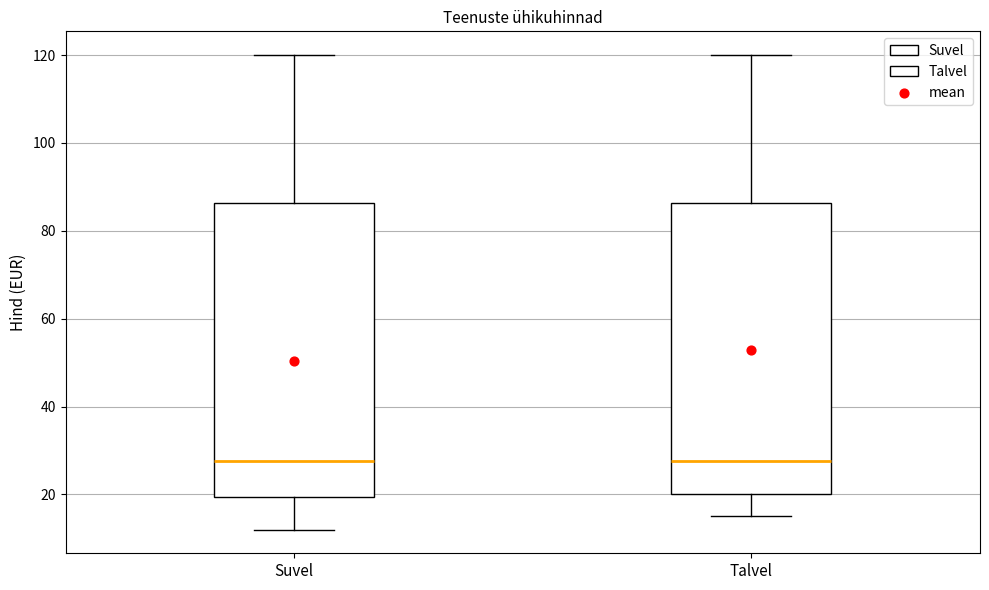

Where does the upper whisker of the box for Talvel end on the y-axis? The values are not printed on the chart, so give them approximately, as read against the axis.

120